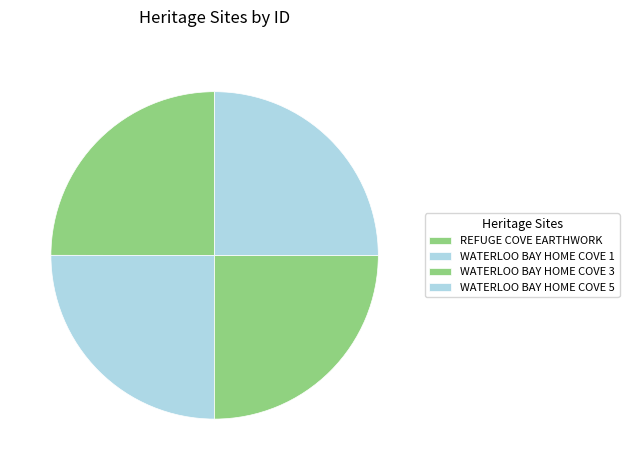

To the nearest percent, what portion does WATERLOO BAY HOME COVE 3 represent?

25%